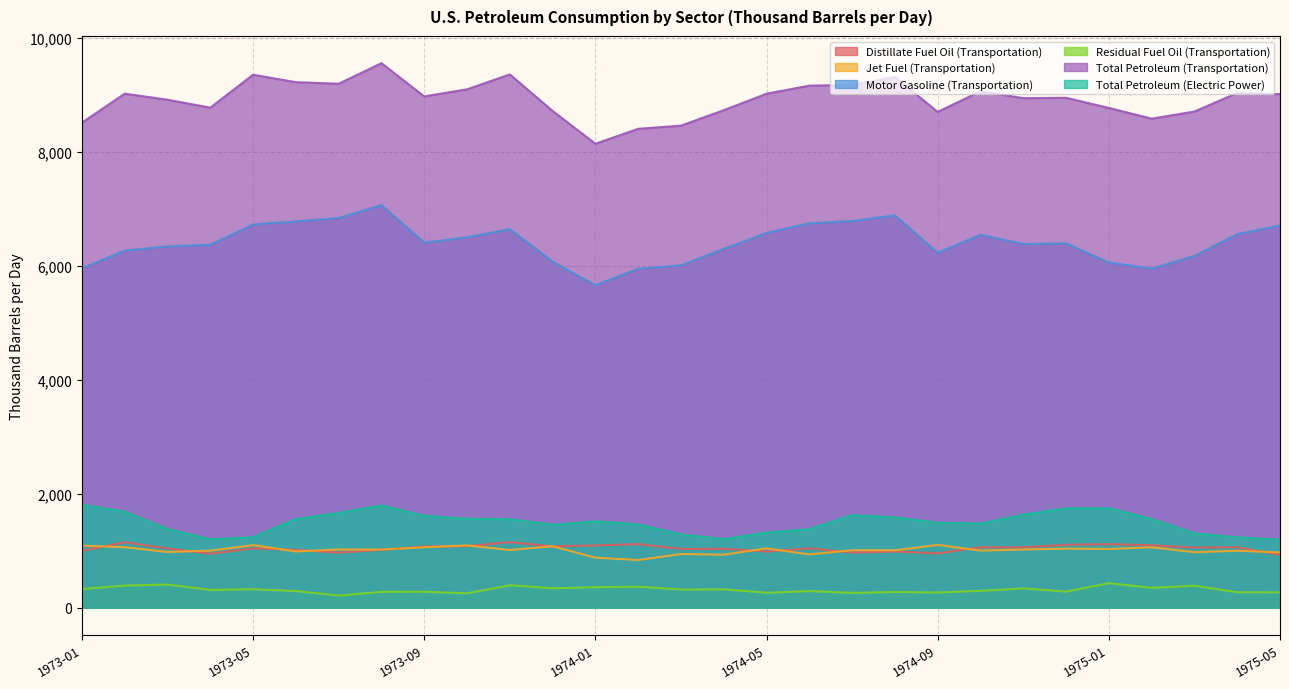

Reading left to right, extract all data points from this chart.

Distillate Fuel Oil (Transportation): 1973-01=996.3	1973-02=1148.8	1973-03=1039.1	1973-04=947.4	1973-05=1041.9	1973-06=1013.7	1973-07=967.1	1973-08=1016.0	1973-09=1073.5	1973-10=1080.3	1973-11=1150.2	1973-12=1077.2	1974-01=1092.8	1974-02=1116.2	1974-03=1031.3	1974-04=1034.8	1974-05=985.6	1974-06=1041.8	1974-07=968.9	1974-08=985.6	1974-09=952.7	1974-10=1061.9	1974-11=1059.8	1974-12=1104.8	1975-01=1114.6	1975-02=1095.6	1975-03=1055.5	1975-04=1061.2	1975-05=928.3
Jet Fuel (Transportation): 1973-01=1088.4	1973-02=1061.9	1973-03=976.9	1973-04=1001.7	1973-05=1097.8	1973-06=987.2	1973-07=1022.0	1973-08=1019.8	1973-09=1060.6	1973-10=1093.0	1973-11=1012.4	1973-12=1079.1	1974-01=877.6	1974-02=836.9	1974-03=942.0	1974-04=929.9	1974-05=1041.2	1974-06=935.3	1974-07=1008.5	1974-08=1007.1	1974-09=1101.4	1974-10=1001.9	1974-11=1021.6	1974-12=1036.3	1975-01=1030.4	1975-02=1060.4	1975-03=973.7	1975-04=999.5	1975-05=970.2
Motor Gasoline (Transportation): 1973-01=5954.1	1973-02=6264.5	1973-03=6338.8	1973-04=6366.6	1973-05=6722.6	1973-06=6777.6	1973-07=6835.4	1973-08=7062.6	1973-09=6404.7	1973-10=6498.5	1973-11=6640.6	1973-12=6070.1	1974-01=5657.1	1974-02=5945.1	1974-03=6005.6	1974-04=6293.1	1974-05=6574.2	1974-06=6743.7	1974-07=6782.5	1974-08=6882.2	1974-09=6225.5	1974-10=6541.9	1974-11=6380.4	1974-12=6391.5	1975-01=6054.5	1975-02=5947.4	1975-03=6171.4	1975-04=6554.2	1975-05=6703.6
Residual Fuel Oil (Transportation): 1973-01=326.8	1973-02=388.4	1973-03=406.5	1973-04=311.9	1973-05=325.6	1973-06=292.0	1973-07=213.0	1973-08=278.6	1973-09=280.6	1973-10=251.8	1973-11=394.3	1973-12=341.2	1974-01=360.8	1974-02=368.2	1974-03=319.4	1974-04=323.0	1974-05=263.4	1974-06=292.0	1974-07=260.7	1974-08=276.7	1974-09=266.6	1974-10=296.7	1974-11=339.6	1974-12=282.7	1975-01=430.5	1975-02=349.2	1975-03=385.5	1975-04=271.5	1975-05=270.6
Total Petroleum (Transportation): 1973-01=8508.2	1973-02=9017.1	1973-03=8911.2	1973-04=8771.6	1973-05=9349.5	1973-06=9218.8	1973-07=9191.2	1973-08=9551.7	1973-09=8969.0	1973-10=9093.4	1973-11=9354.9	1973-12=8714.3	1974-01=8138.4	1974-02=8400.9	1974-03=8456.4	1974-04=8727.2	1974-05=9016.2	1974-06=9157.7	1974-07=9170.9	1974-08=9309.7	1974-09=8697.4	1974-10=9059.9	1974-11=8939.1	1974-12=8944.9	1975-01=8766.6	1975-02=8578.6	1975-03=8703.7	1975-04=9029.5	1975-05=9008.6
Total Petroleum (Electric Power): 1973-01=1806.8	1973-02=1684.7	1973-03=1381.9	1973-04=1202.0	1973-05=1237.4	1973-06=1556.3	1973-07=1663.8	1973-08=1794.7	1973-09=1613.2	1973-10=1559.8	1973-11=1552.9	1973-12=1454.8	1974-01=1517.0	1974-02=1460.8	1974-03=1286.8	1974-04=1204.6	1974-05=1321.7	1974-06=1379.0	1974-07=1623.3	1974-08=1585.6	1974-09=1491.2	1974-10=1475.8	1974-11=1635.2	1974-12=1744.5	1975-01=1745.3	1975-02=1556.6	1975-03=1304.4	1975-04=1235.3	1975-05=1193.5